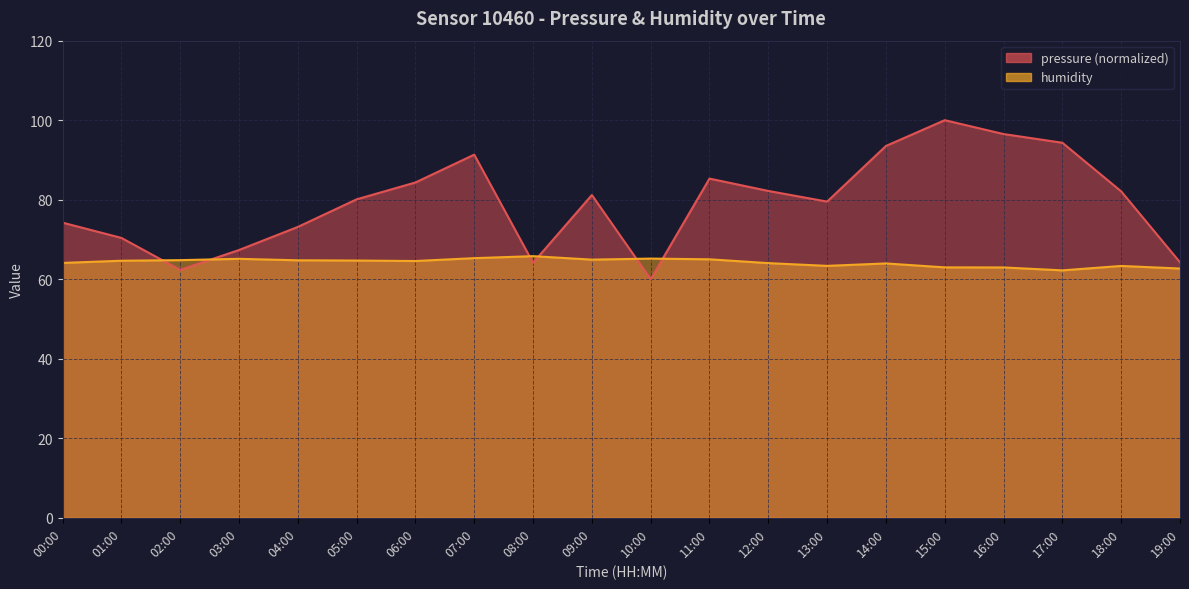

Reading right to left, extract all data points from this chart.

pressure: 64.2	82.1	94.3	96.5	100.0	93.5	79.5	82.2	85.3	60.0	81.2	64.1	91.3	84.3	80.1	73.1	67.3	62.4	70.4	74.2
humidity: 62.7	63.3	62.2	63.0	63.0	64.0	63.4	64.0	65.0	65.2	64.9	65.8	65.3	64.6	64.7	64.8	65.1	64.8	64.7	64.1